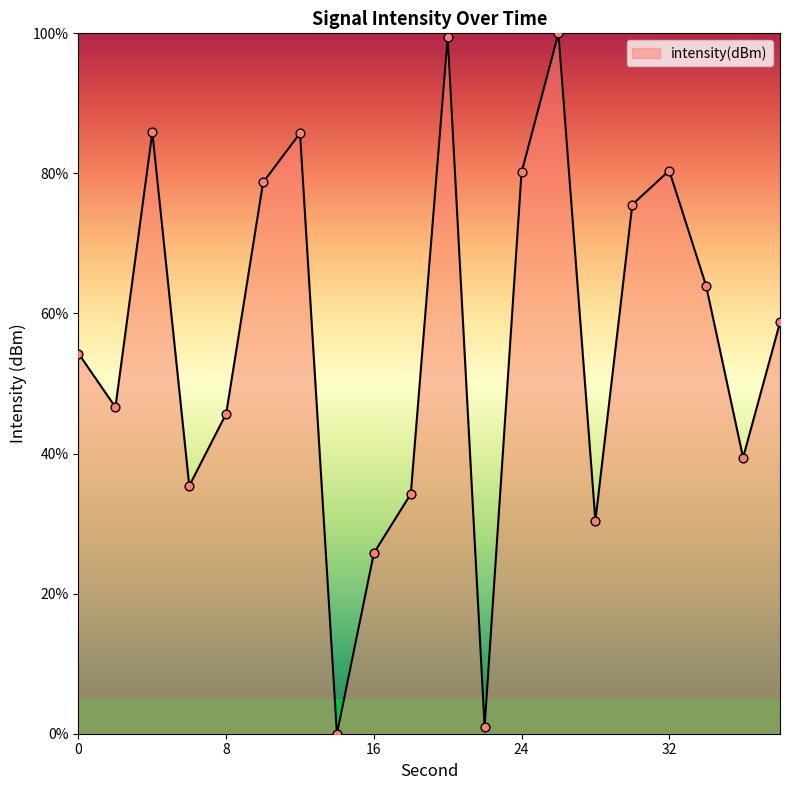

What is the difference between the maximum and minimum values?

100.0